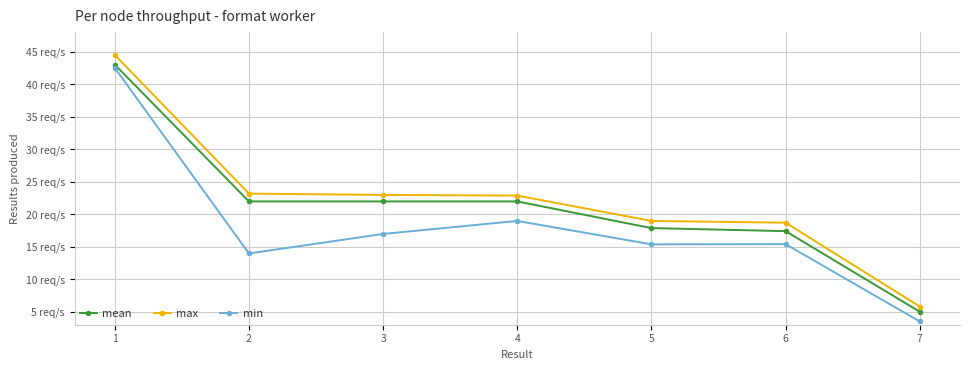

Reading right to left, transcribe all the data shown in this chart.

mean: 5.0	17.4	17.9	22.0	22.0	22.0	43.0
max: 5.8	18.7	19.0	22.9	23.0	23.2	44.5
min: 3.5	15.4	15.4	19.0	17.0	14.0	42.5